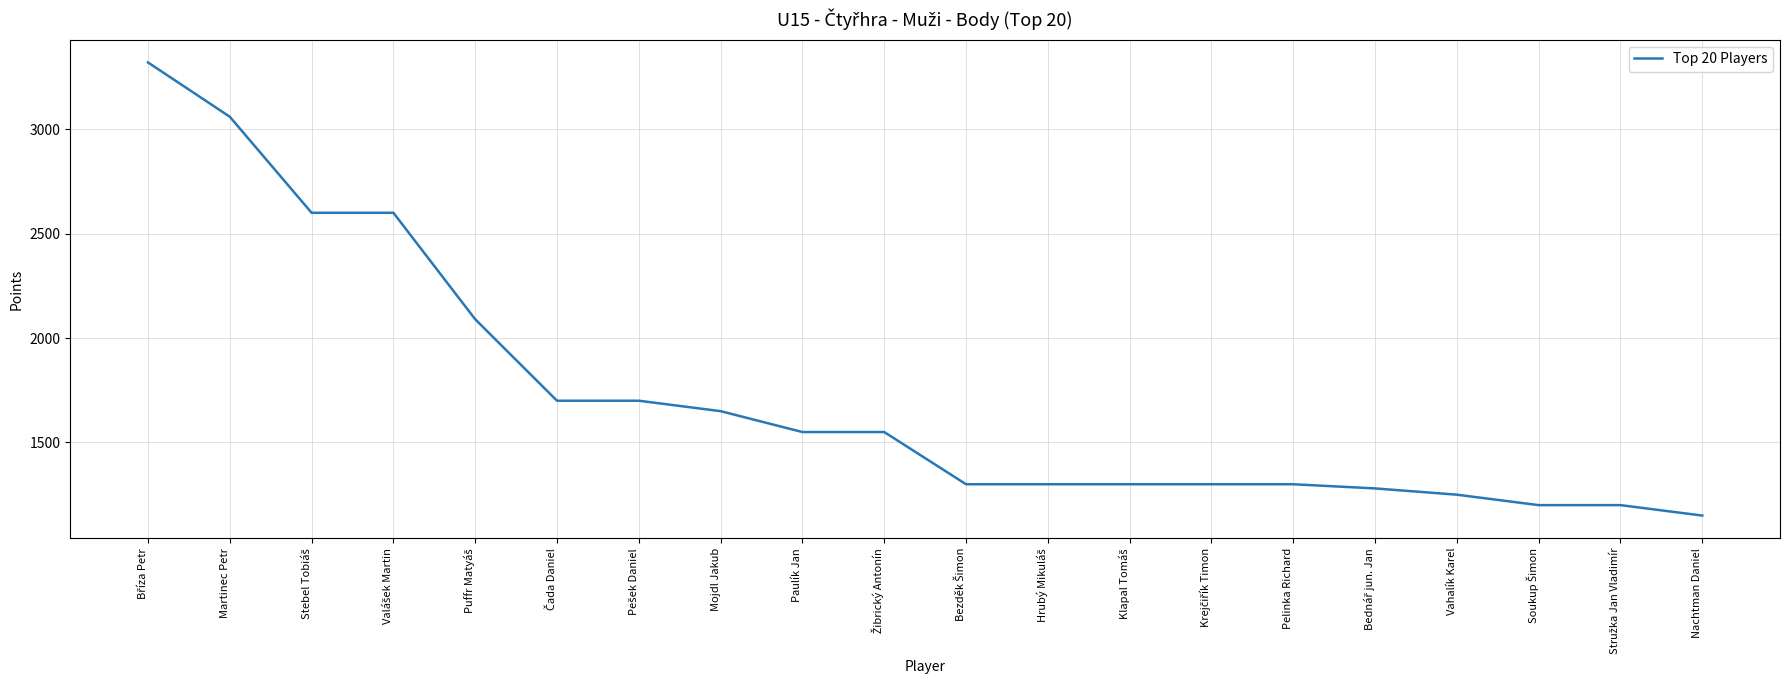

What value does the data have at Vahalík Karel, to the nearest 50?

1250